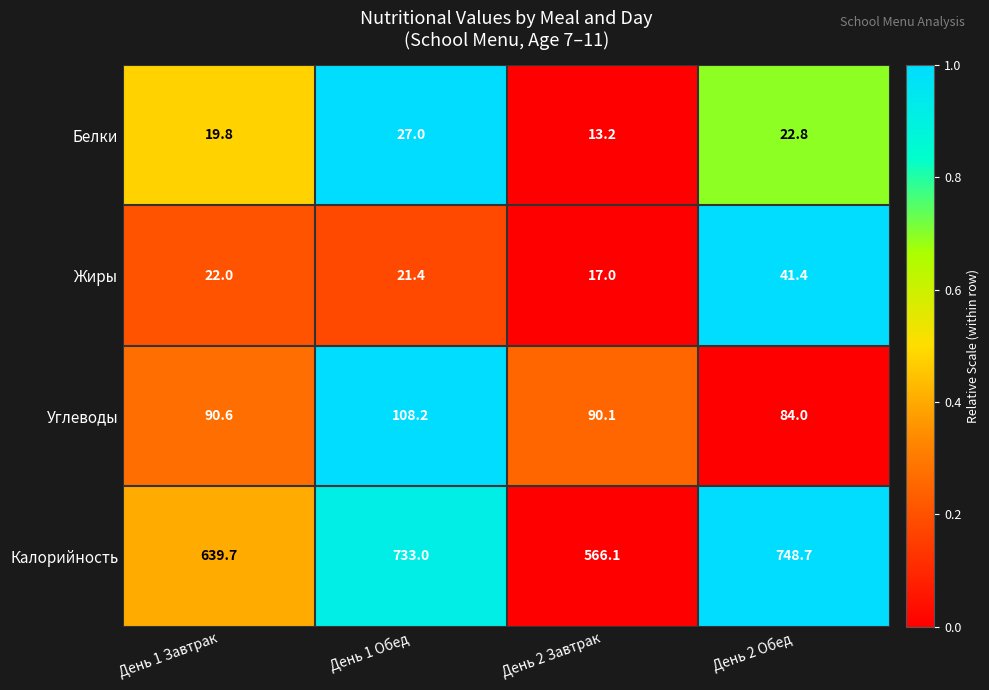

At which category does the chart reach its minimum across all series?

День 2 Завтрак